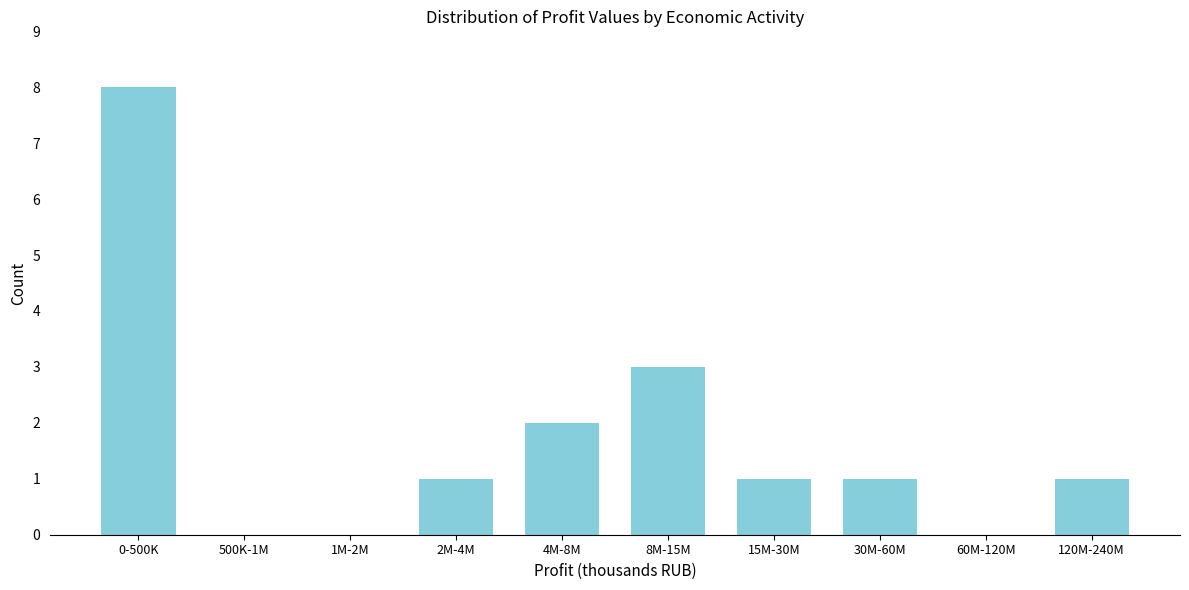

Reading left to right, list all the values displayed in this chart.

0-500K=8	500K-1M=0	1M-2M=0	2M-4M=1	4M-8M=2	8M-15M=3	15M-30M=1	30M-60M=1	60M-120M=0	120M-240M=1